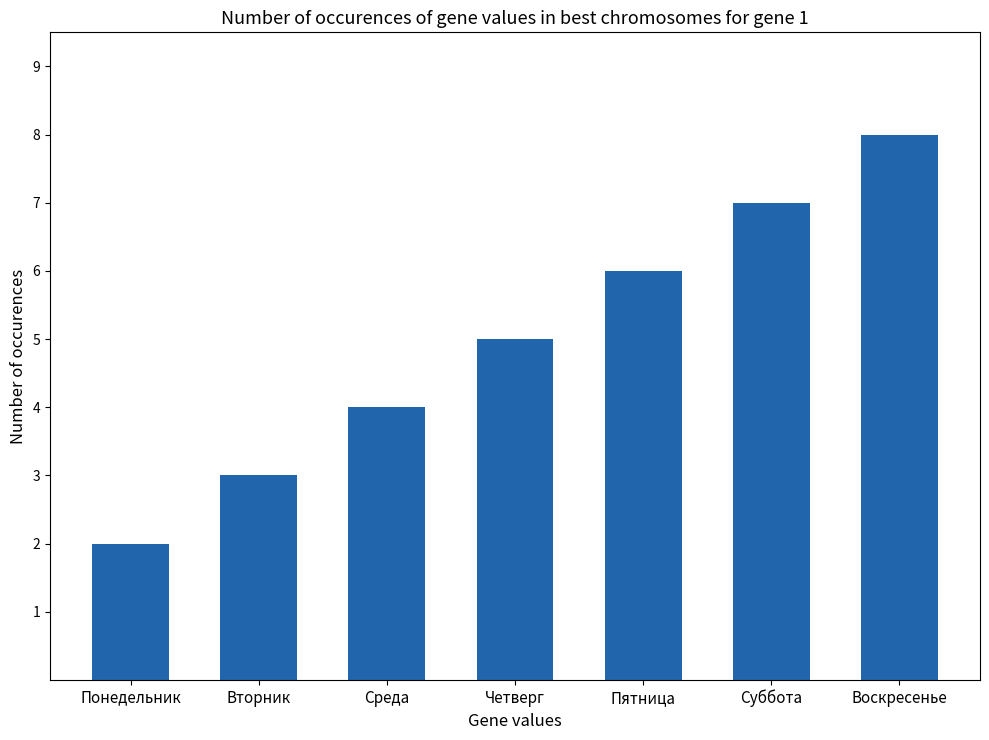

List the labels in order of value, smallest first.

Понедельник, Вторник, Среда, Четверг, Пятница, Суббота, Воскресенье